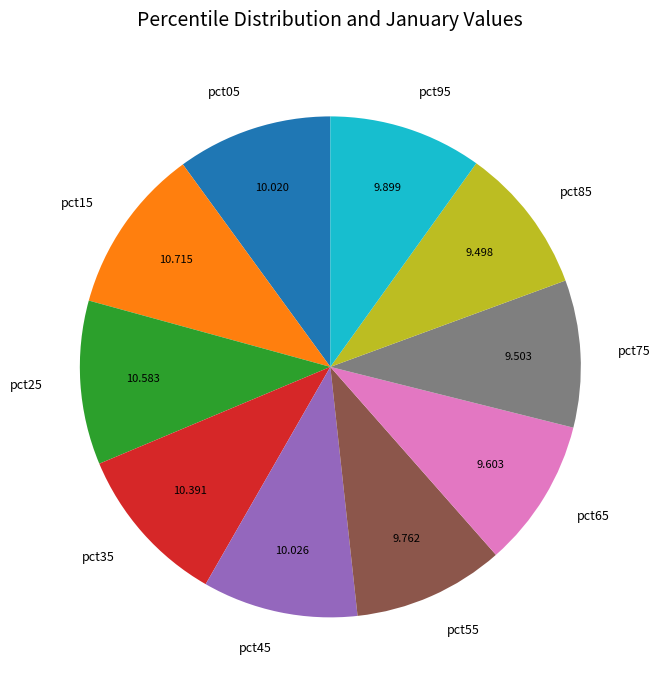

What is the ratio of the value at pct05 to the value at pct55?

1.0